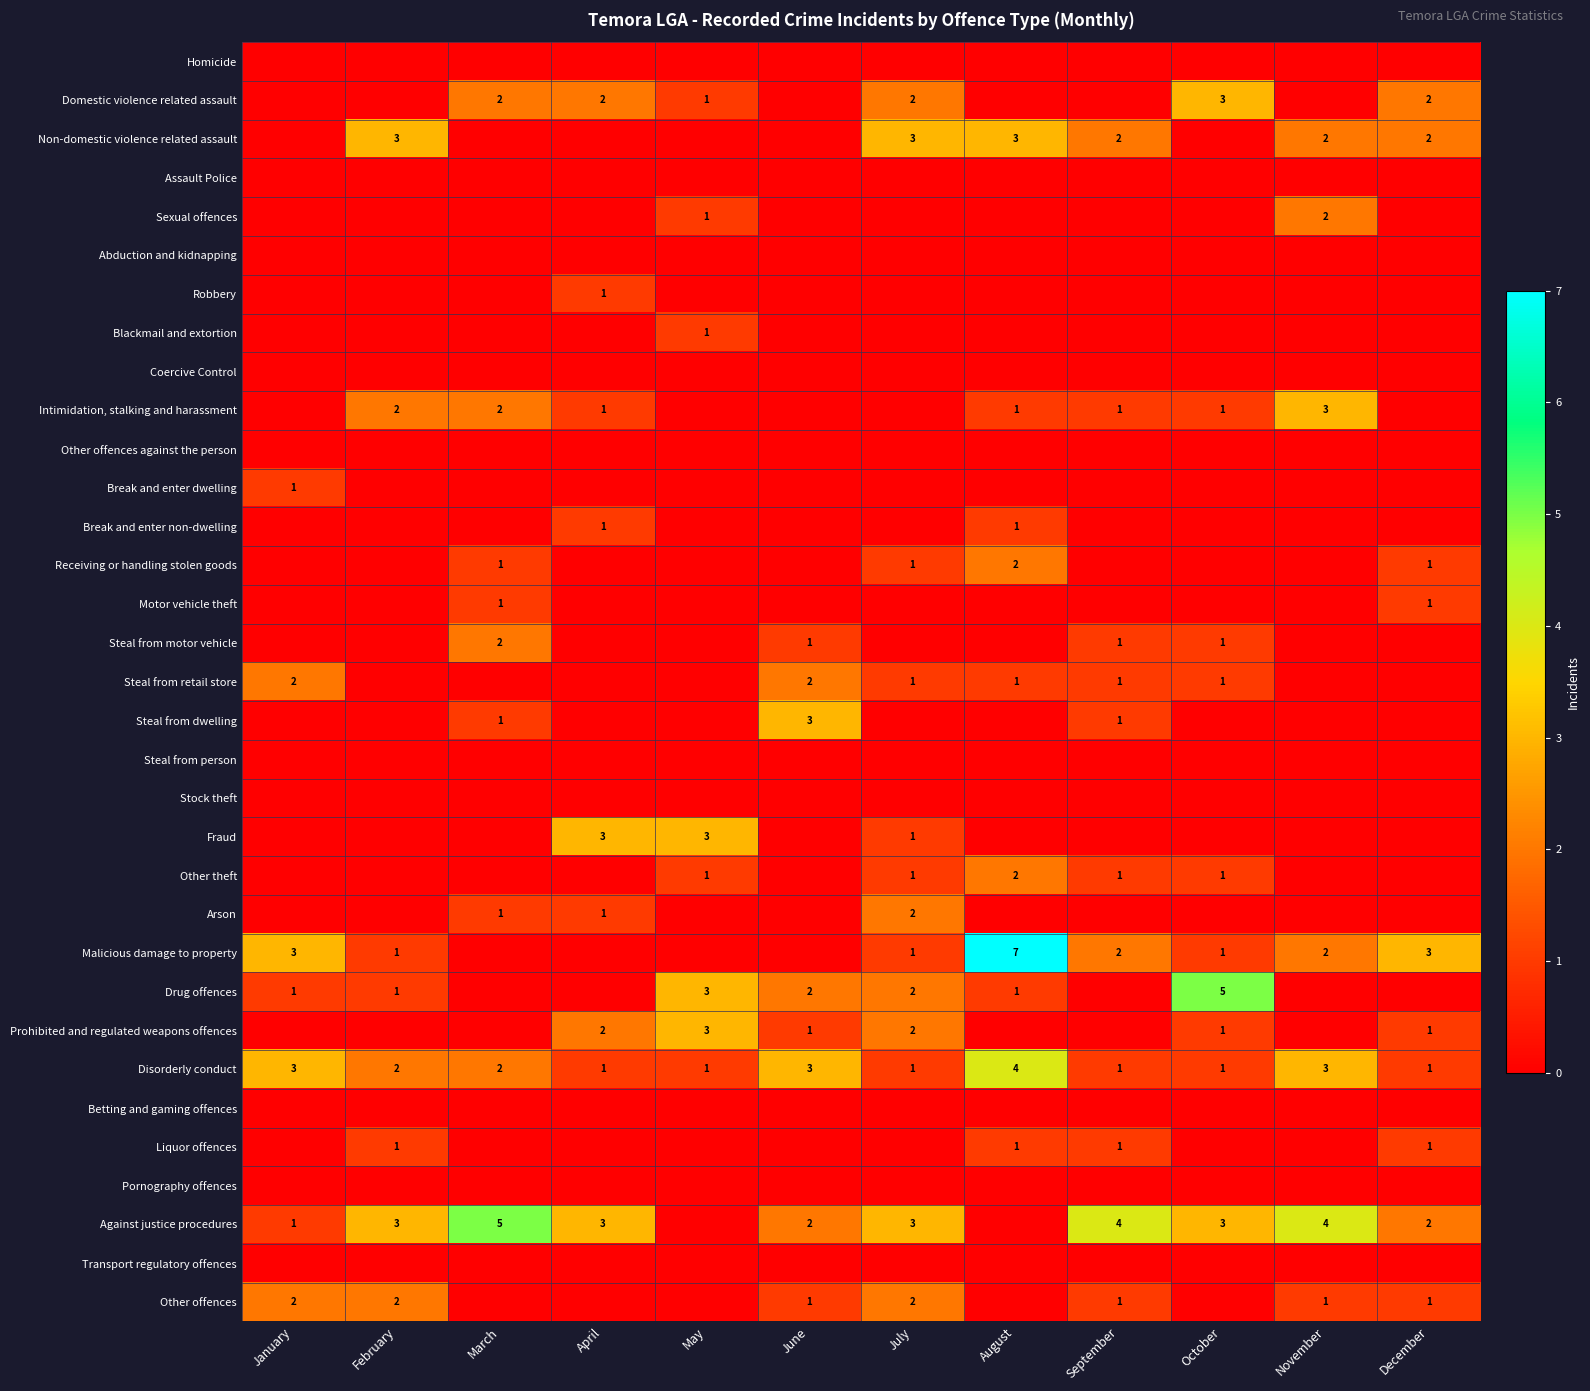

True or false: Drug offences has a value of 3 at May.

True